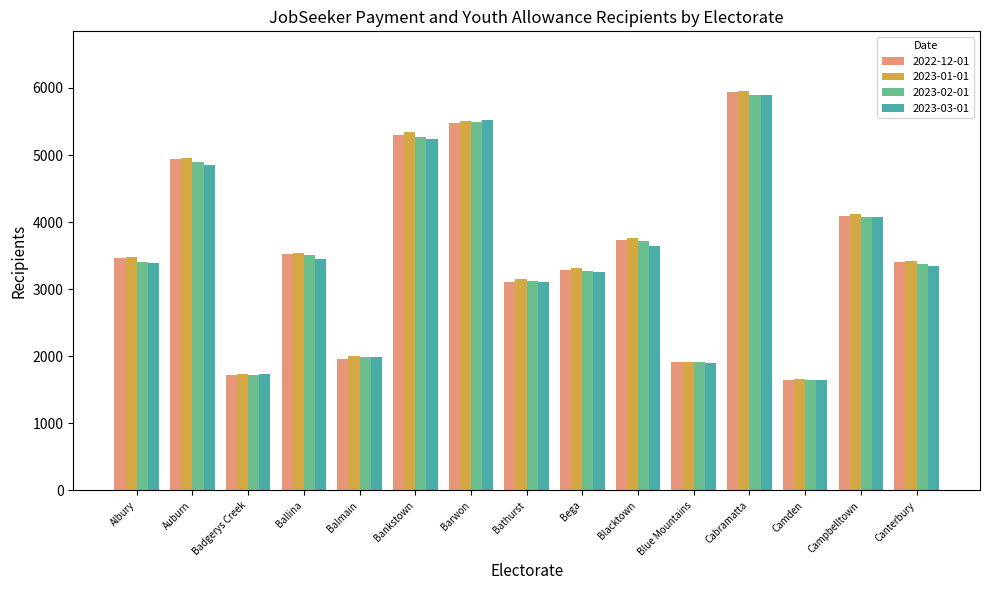

What is the difference between the maximum and minimum values in the 2023-01-01 series?

4294.9